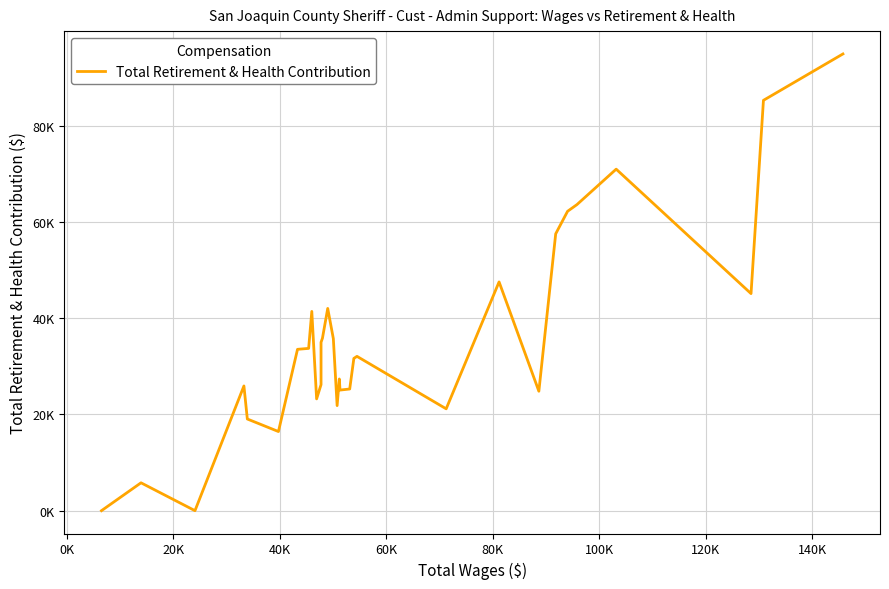

Reading left to right, extract all data points from this chart.

0	5791	0	25920	19049	16445	33531	33723	41410	23230	26198	34987	35848	42031	35756	21832	27368	25062	25284	31645	32069	21166	47543	24821	57536	62217	63609	70973	45108	85276	89728	94915